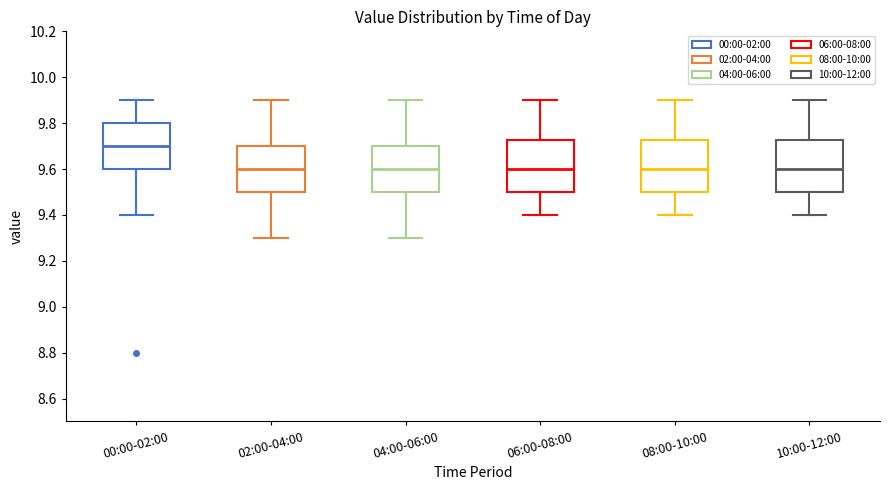

Reading left to right, transcribe this box plot: for each box, give where its median line is, the range the box spans, and where its two whiskers end, as read against the y-axis. The values are not printed on the chart, so give them approximately, as read against the axis.

00:00-02:00: median 9.70, box 9.60 to 9.80, whiskers 9.40 to 9.90
02:00-04:00: median 9.60, box 9.50 to 9.70, whiskers 9.30 to 9.90
04:00-06:00: median 9.60, box 9.50 to 9.70, whiskers 9.30 to 9.90
06:00-08:00: median 9.60, box 9.50 to 9.72, whiskers 9.40 to 9.90
08:00-10:00: median 9.60, box 9.50 to 9.72, whiskers 9.40 to 9.90
10:00-12:00: median 9.60, box 9.50 to 9.72, whiskers 9.40 to 9.90